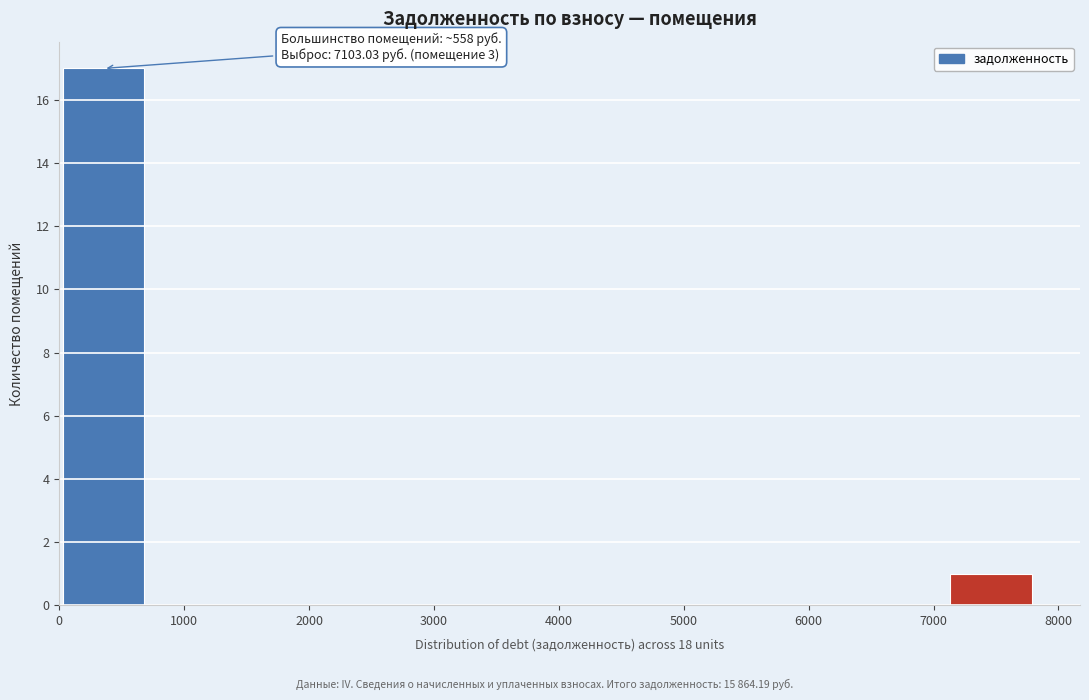

Over which range of the x-axis is the bar tallest?

0 to 700